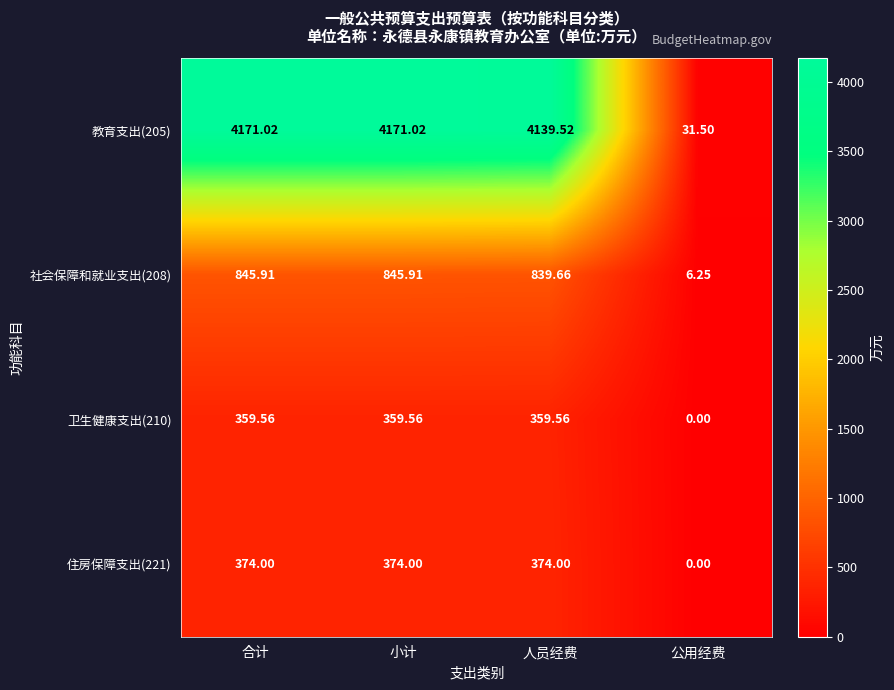

What is the spread (max minus min) of values at 合计?

3811.5